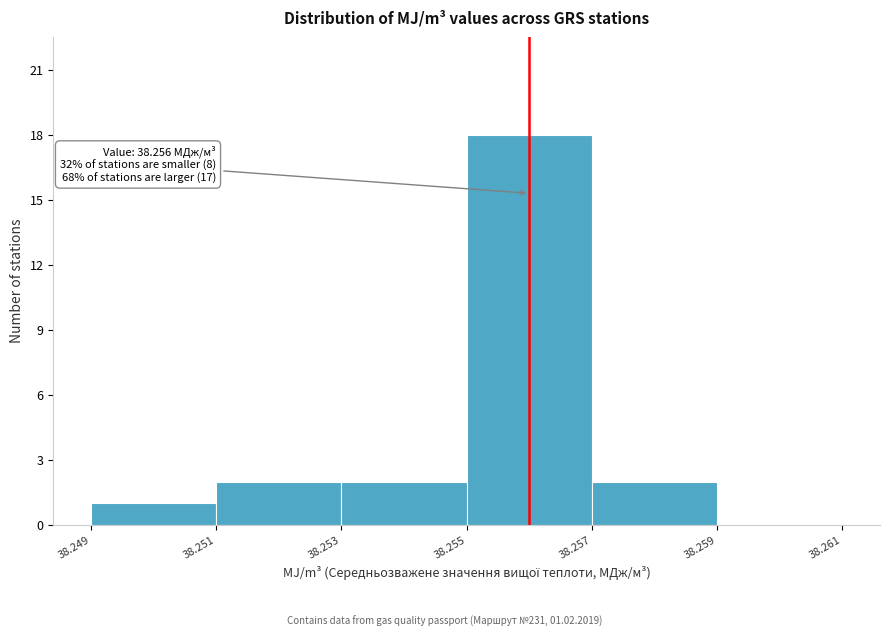

Over which range of the x-axis is the bar tallest?

38.255 to 38.257